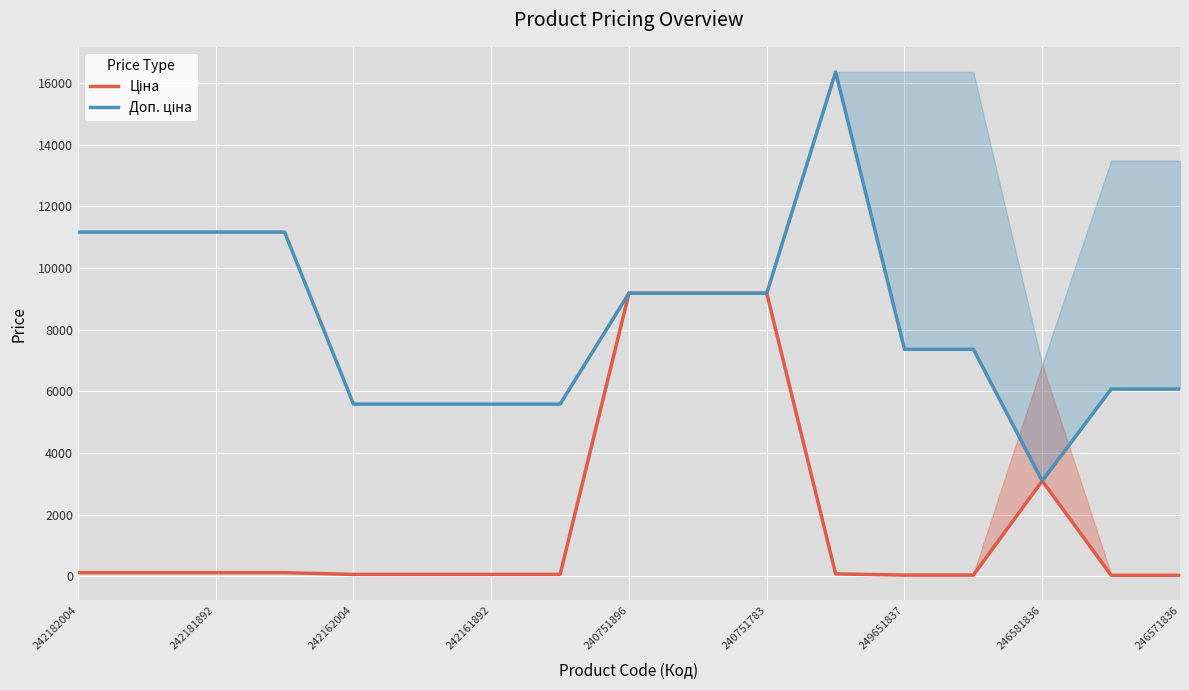

After their last crossing, which series has the higher values: Ціна or Доп. ціна?

Доп. ціна